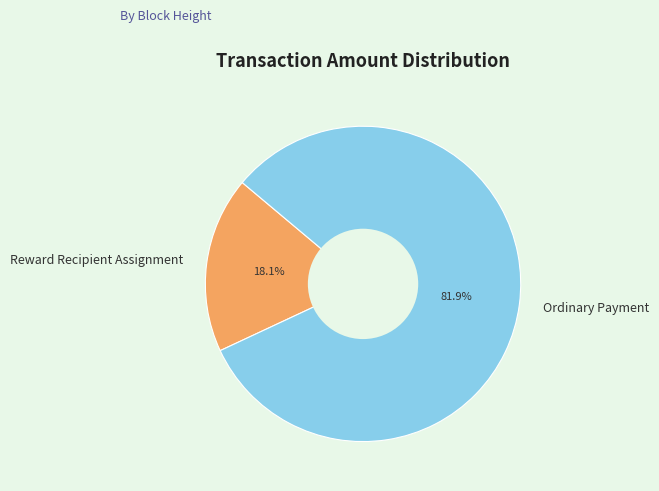

Between Ordinary Payment and Reward Recipient Assignment, which is larger?

Ordinary Payment